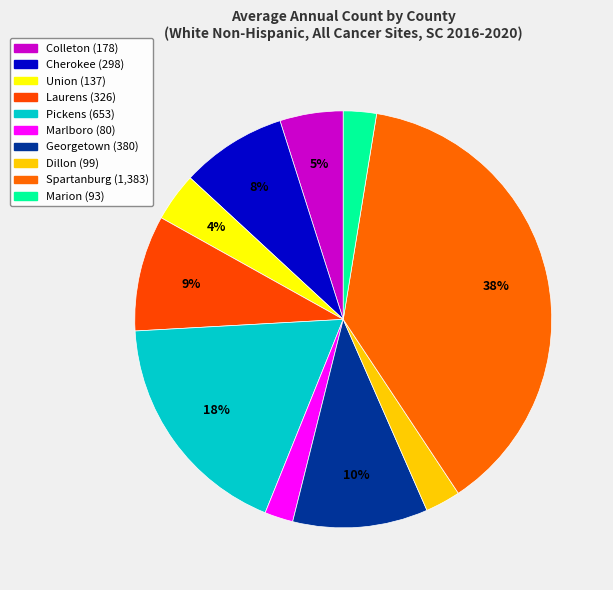

Is it true that Laurens is 9% of the pie?

True